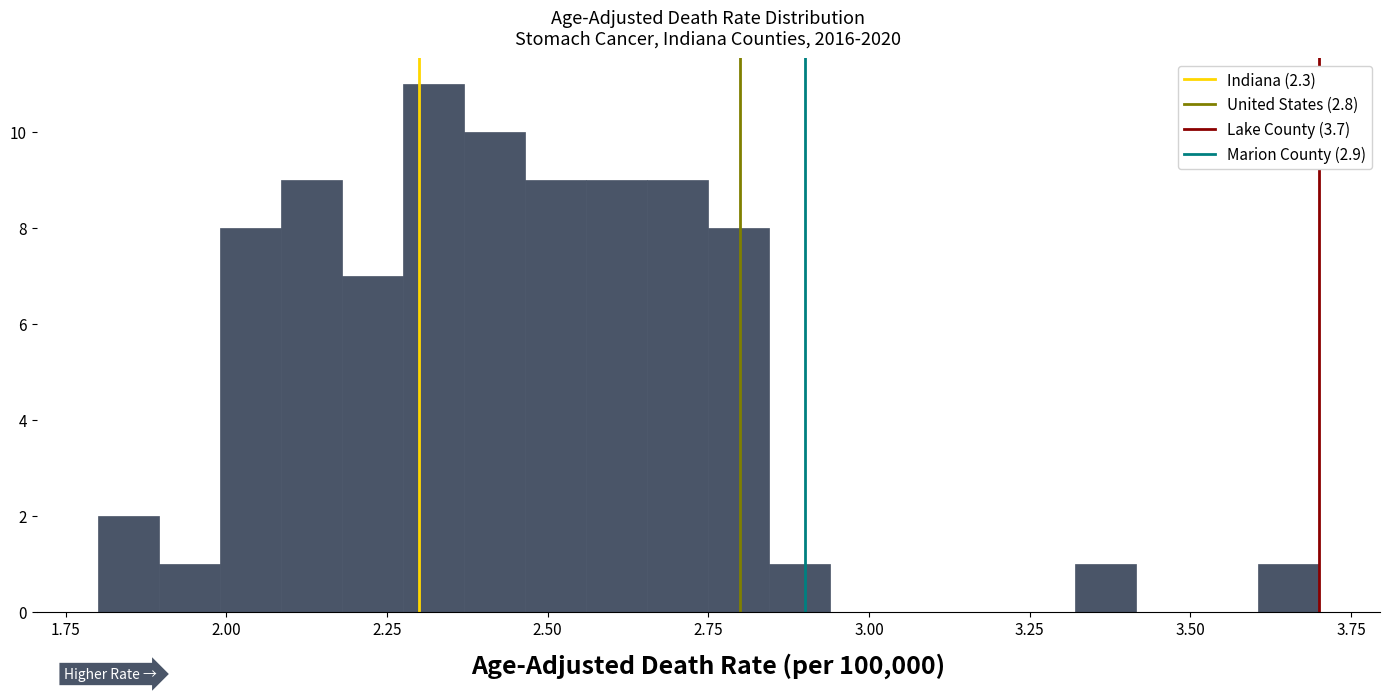

Around what value on the x-axis is the tallest bar? Give the approximate position of its centre, as read against the axis.

2.30